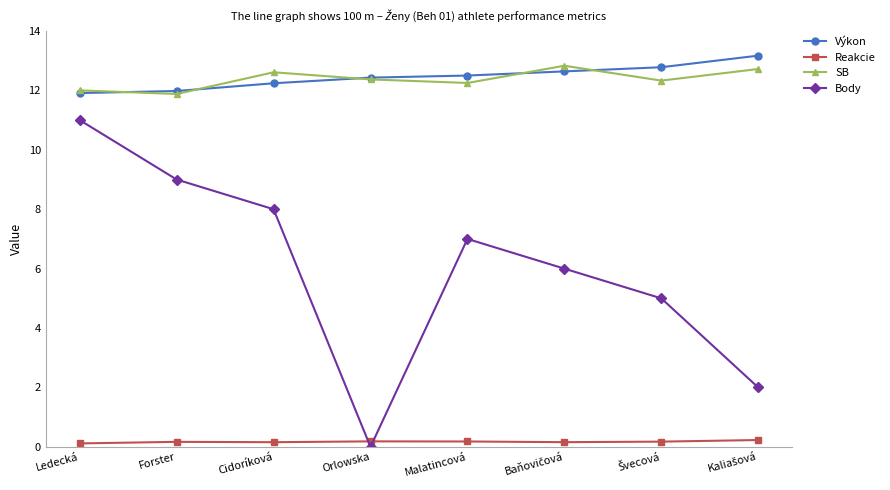

True or false: Reakcie and Výkon cross at least once.

False